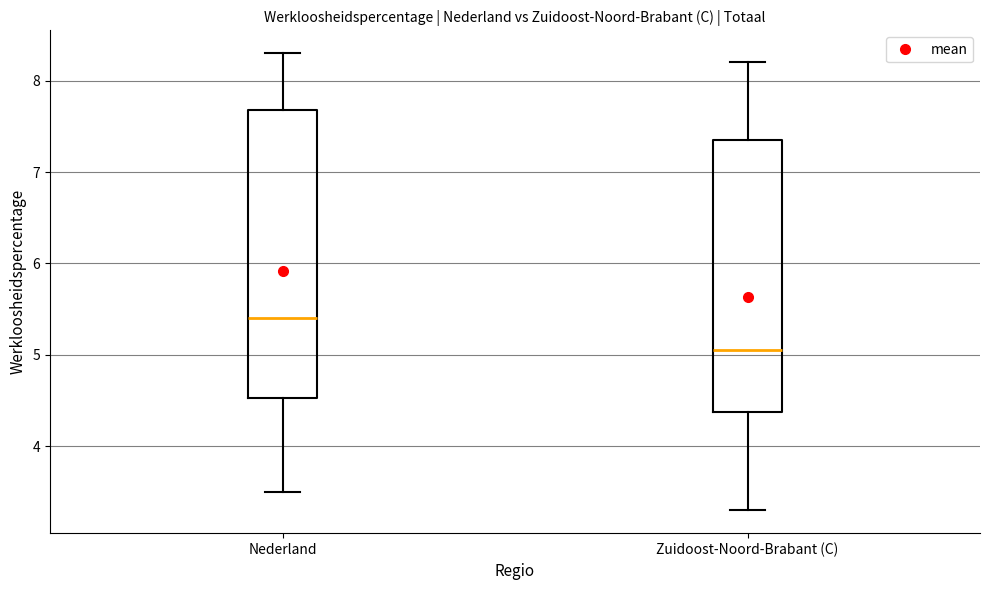

Reading left to right, transcribe this box plot: for each box, give where its median line is, the range the box spans, and where its two whiskers end, as read against the y-axis. The values are not printed on the chart, so give them approximately, as read against the axis.

Nederland: median 5.4, box 4.5 to 7.7, whiskers 3.5 to 8.3
Zuidoost-Noord-Brabant (C): median 5.1, box 4.4 to 7.4, whiskers 3.3 to 8.2